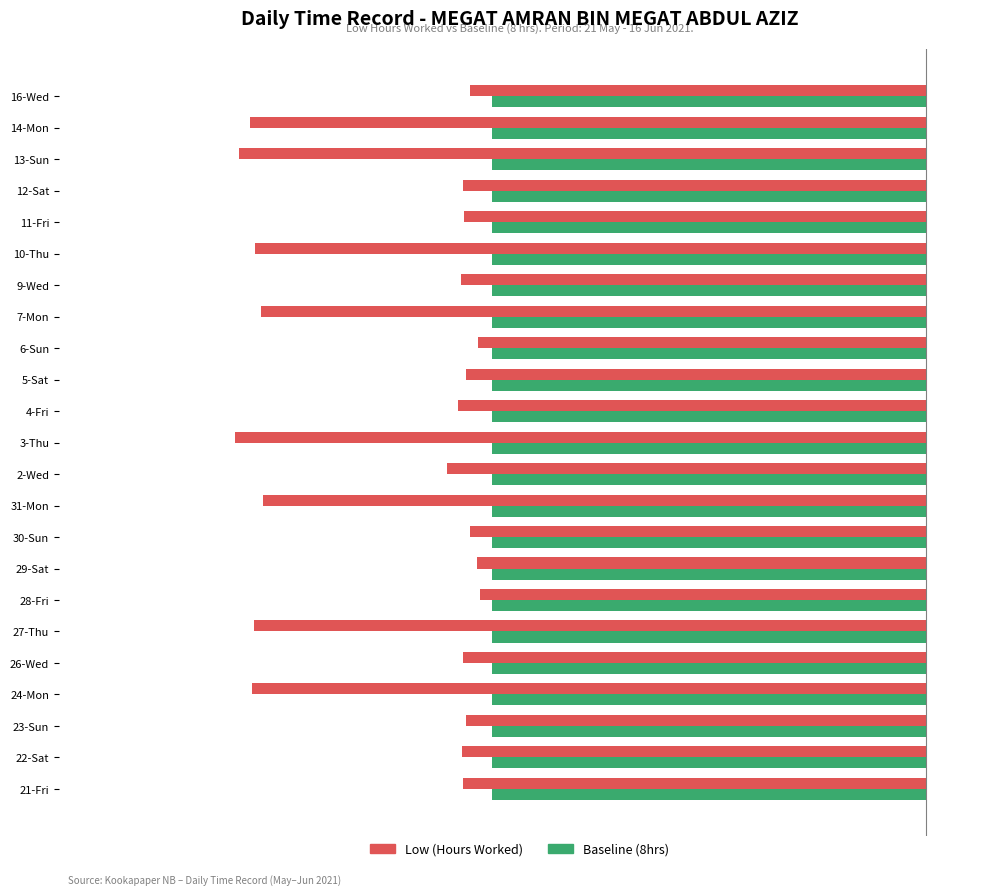

What is the spread (max minus min) of values at 3-Thu?

4.8